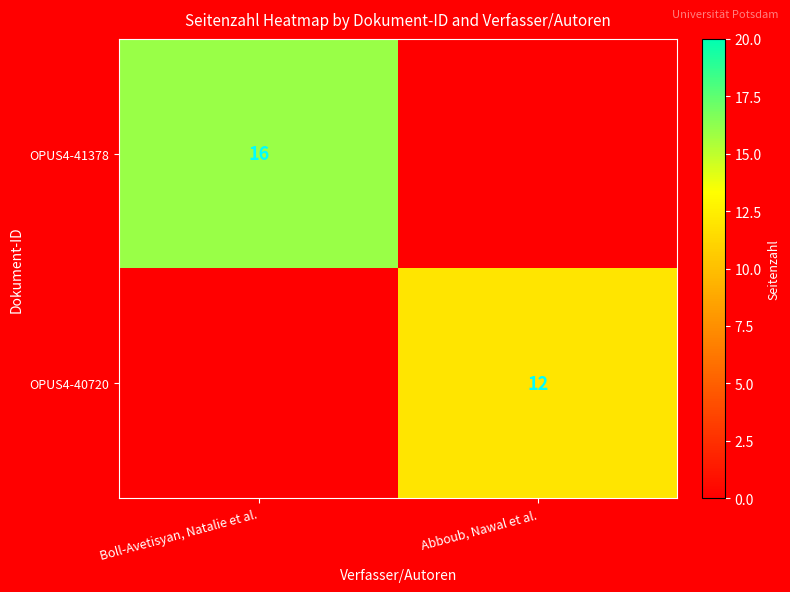

Is the value of OPUS4-40720 at Abboub, Nawal et al. greater than the value of OPUS4-41378 at Boll-Avetisyan, Natalie et al.?

No